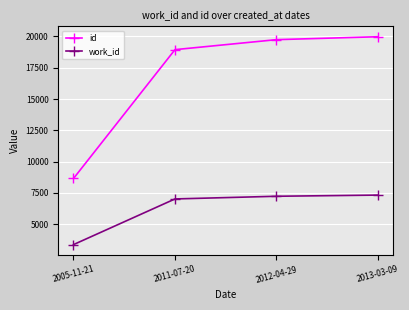

Which series has the widest spread of values?

id